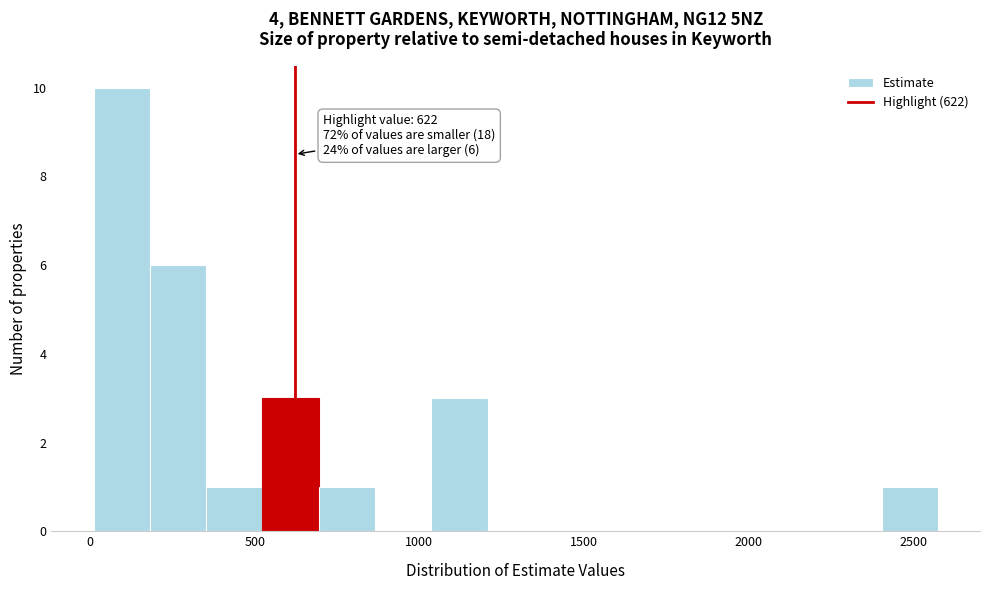

Around what value on the x-axis is the tallest bar? Give the approximate position of its centre, as read against the axis.

100